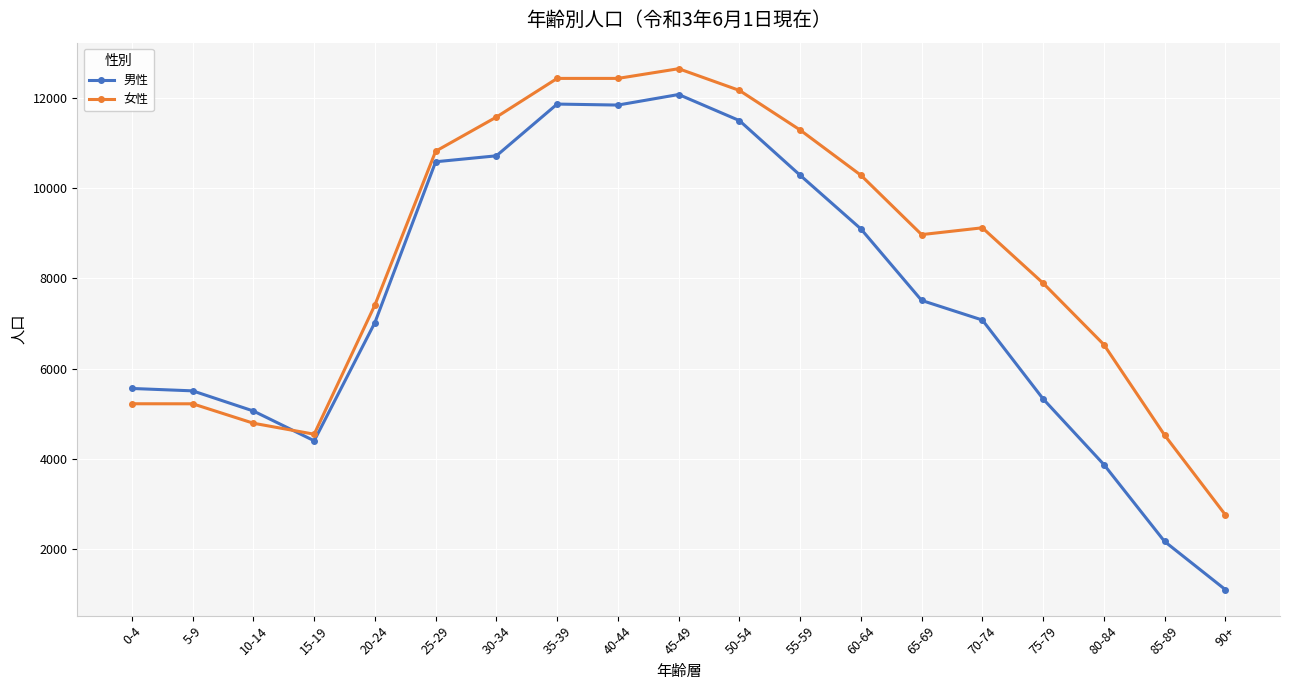

Which series has the widest spread of values?

男性